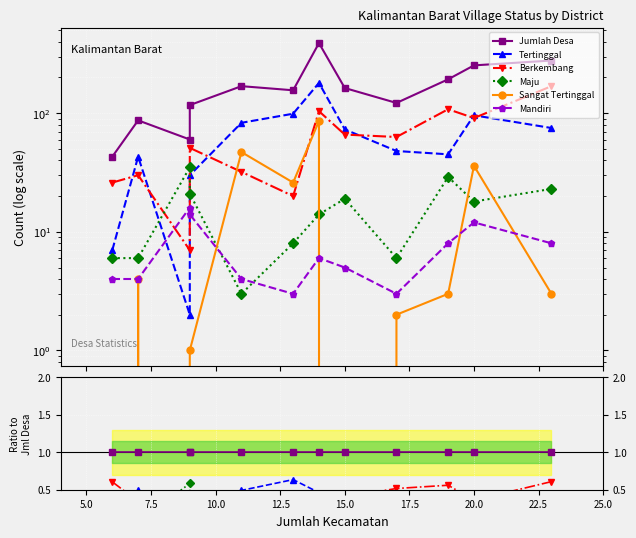

How many categories are shown in the chart?

12